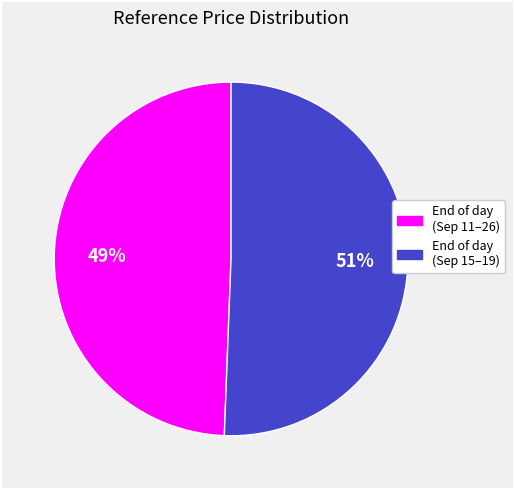

Is there any slice that represents more than half of the pie?

Yes